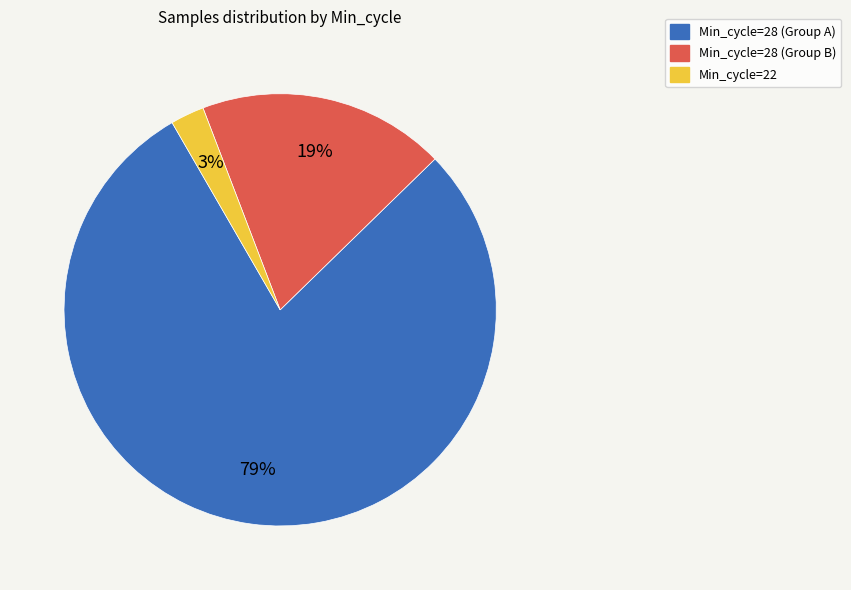

Count the number of slices in the pie.

3